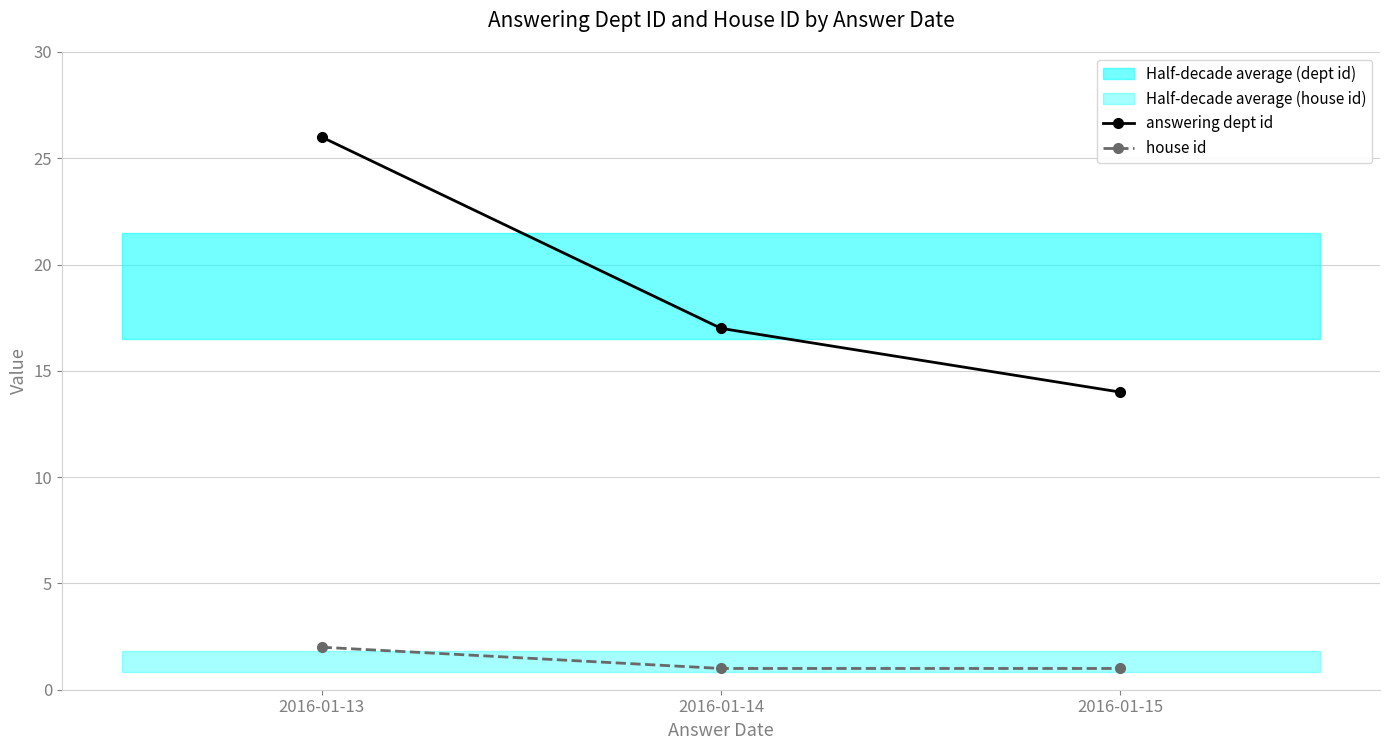

Which series has the largest range (max minus min)?

answering dept id